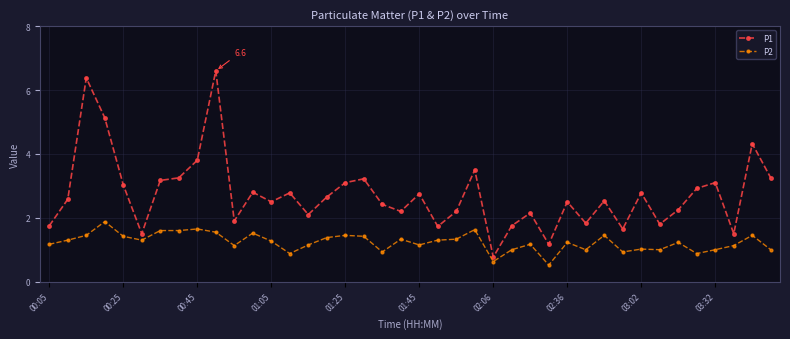

List the series in order of their overall mean, highest first.

P1, P2